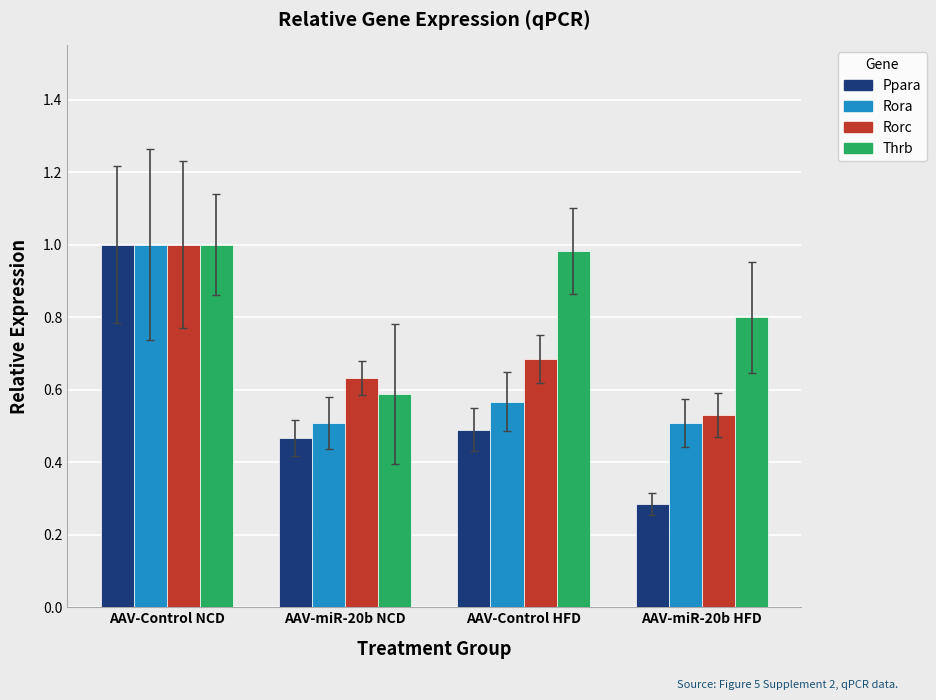

At AAV-miR-20b NCD, list the series in order from smallest to largest.

Ppara, Rora, Thrb, Rorc